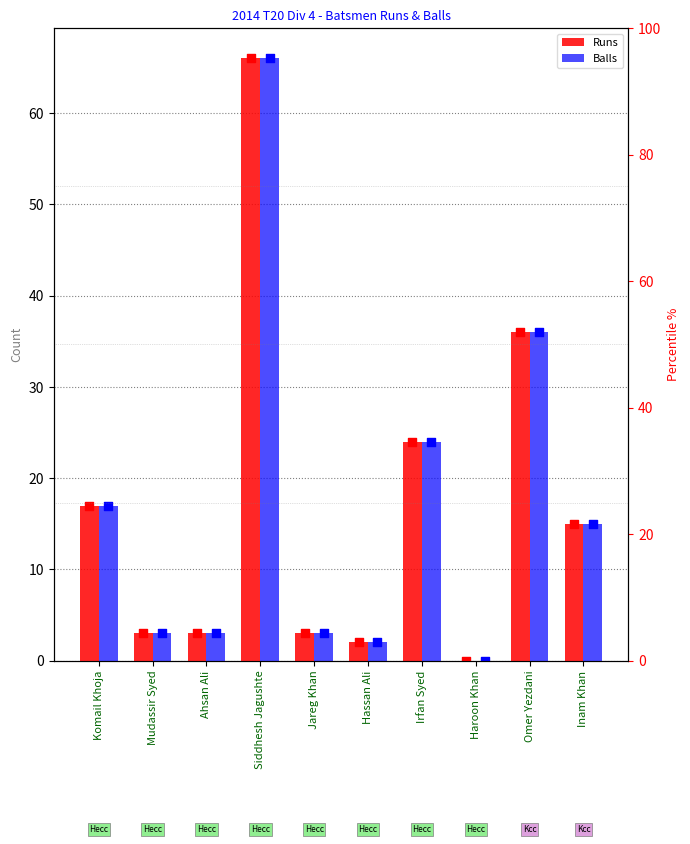

What is the total value across all series at Komail Khoja?

34